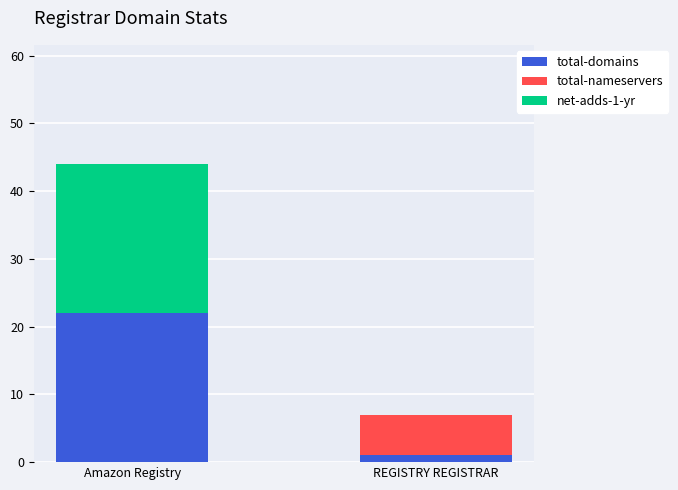

Is it true that total-domains equals 22 at Amazon Registry?

True